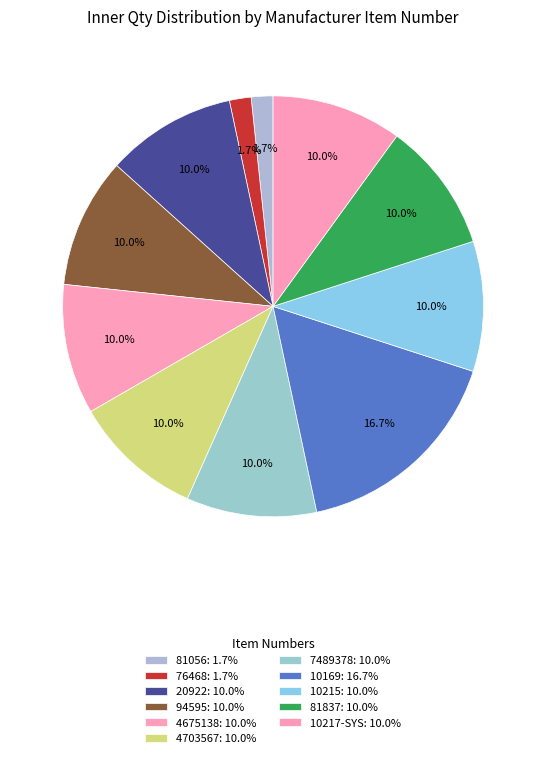

What percentage is the 81837 slice, to the nearest percent?

10%